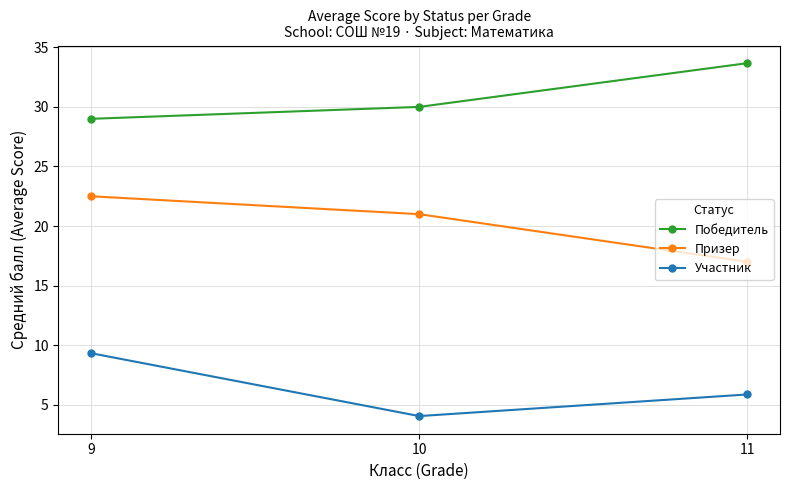

At how many categories does at least one series exceed 31?

1